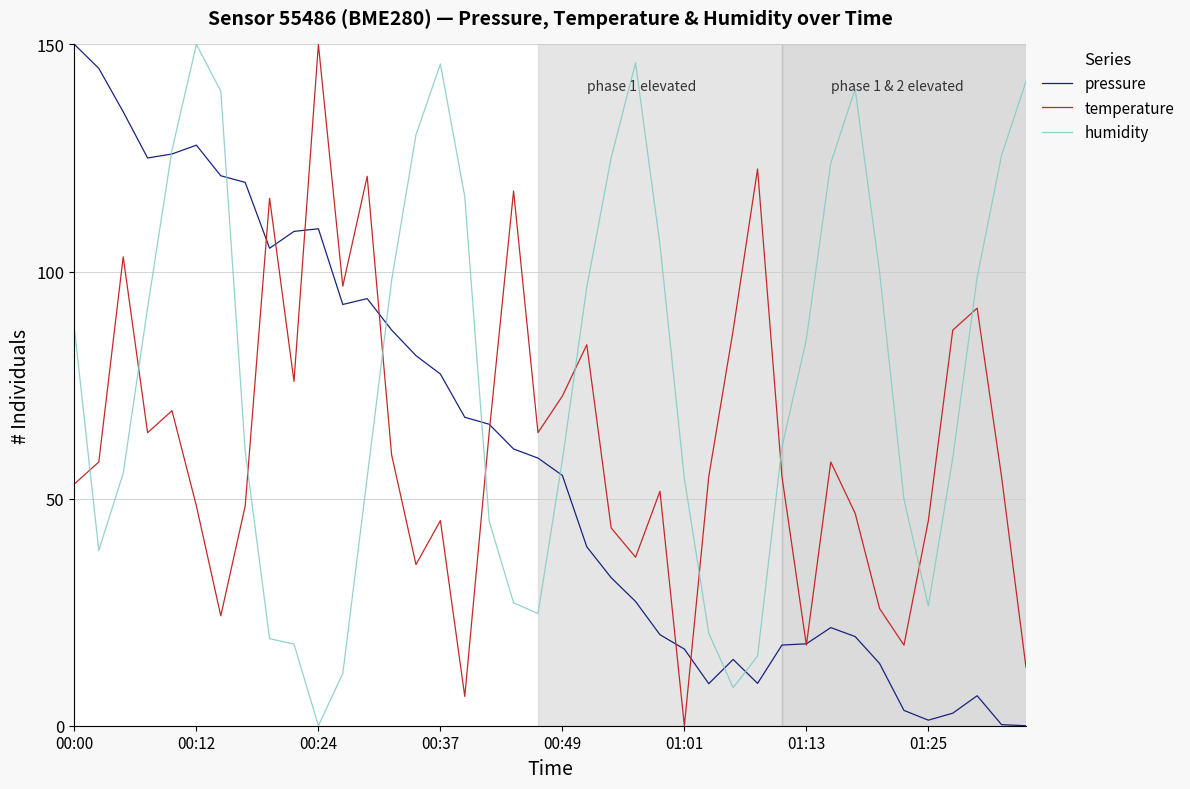

True or false: temperature and humidity intersect in this chart.

True